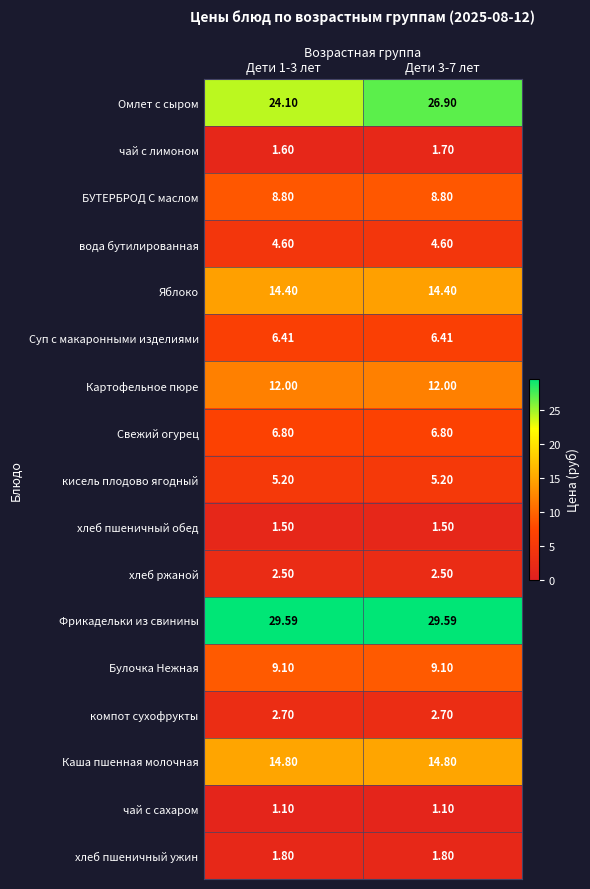

At how many categories does at least one series exceed 13?

2